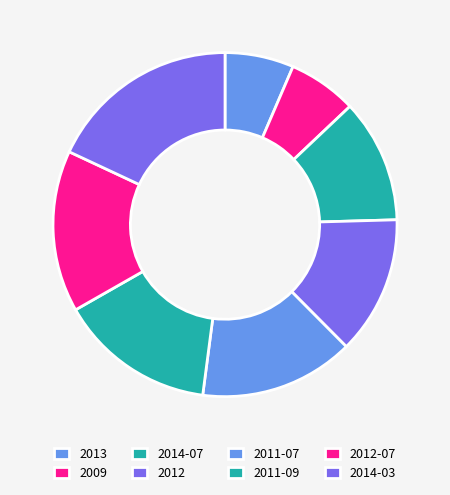

Combined, do 2014-07 and 2009 account for over 50%?

No